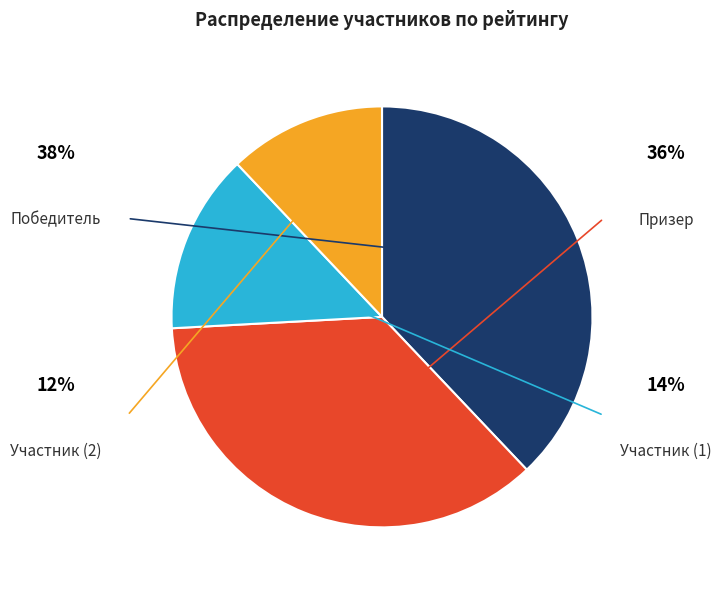

What portion of the pie excludes Победитель?

62.1%